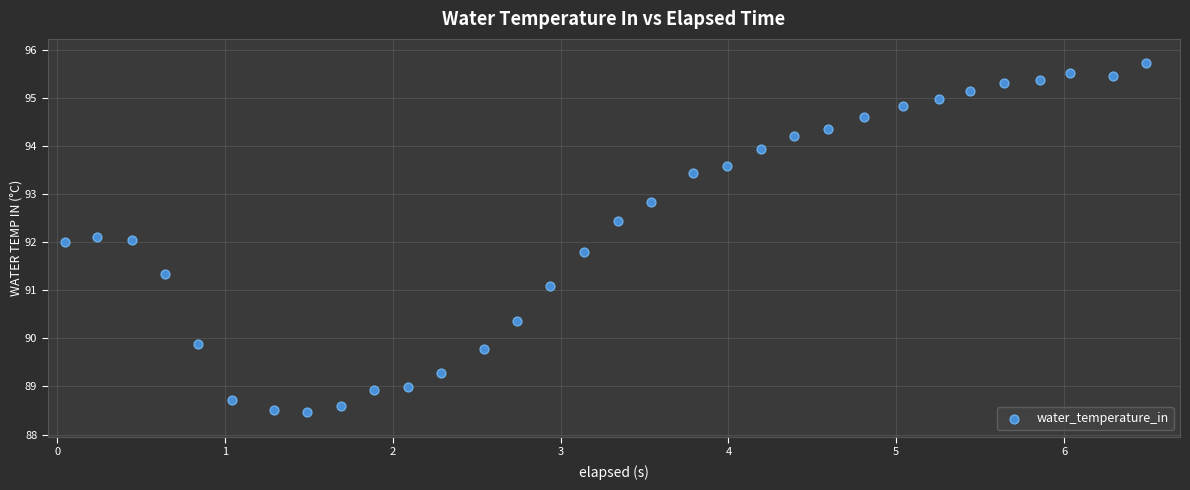

What is the range of X values (max minus min)?

6.4